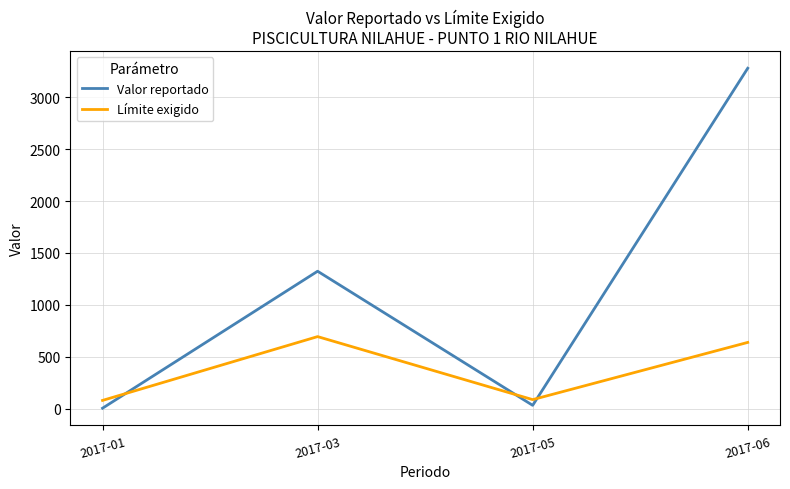

Which series has the largest total across all categories?

Valor reportado